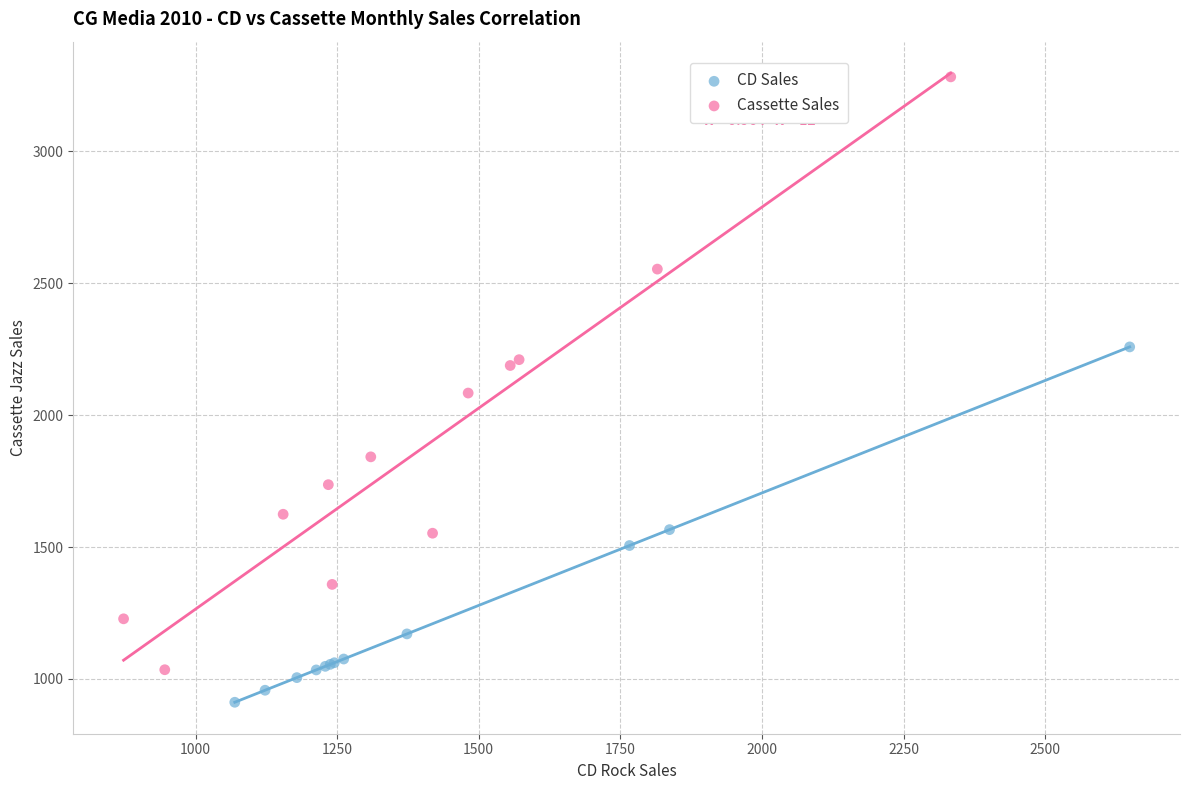

Which series reaches the maximum Y coordinate?

Cassette Sales